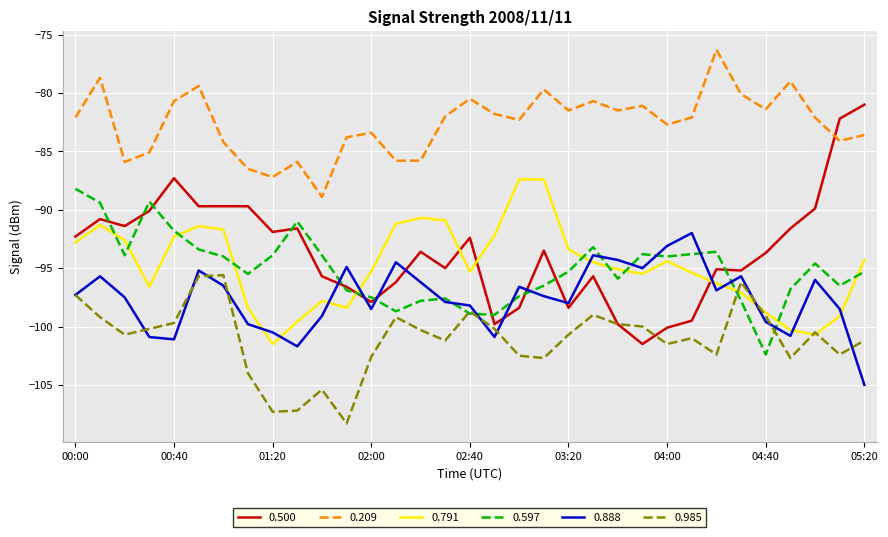

True or false: 0.597 and 0.209 cross at least once.

False